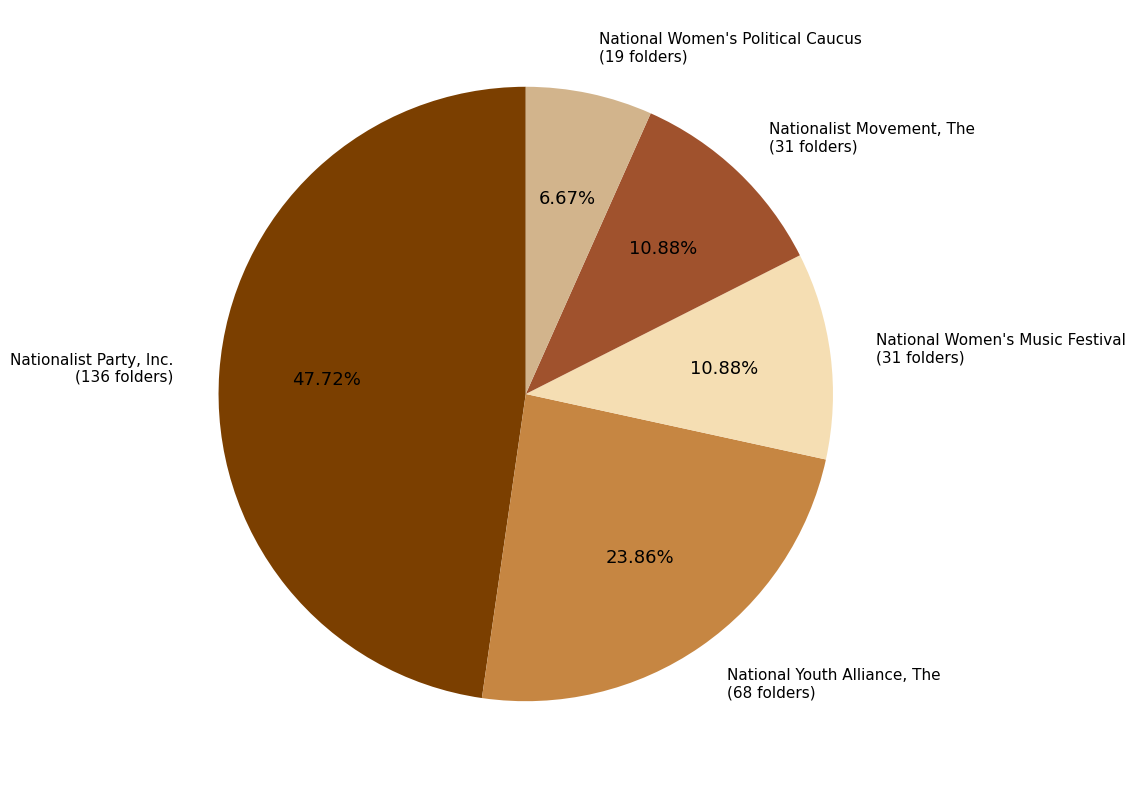

Does any single category account for the majority?

No